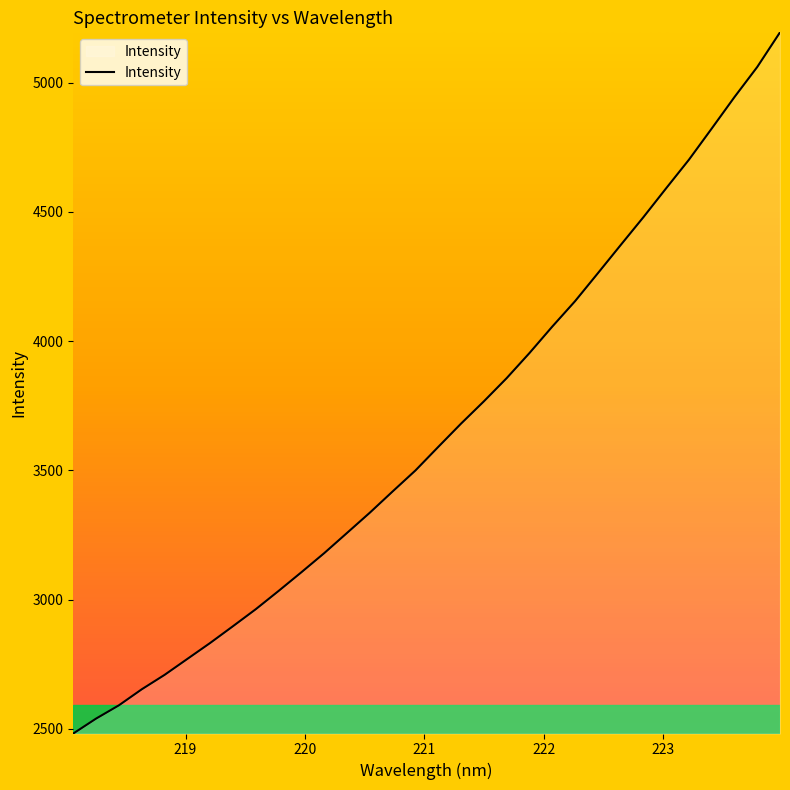

What is the difference between the maximum and minimum values?

2713.1